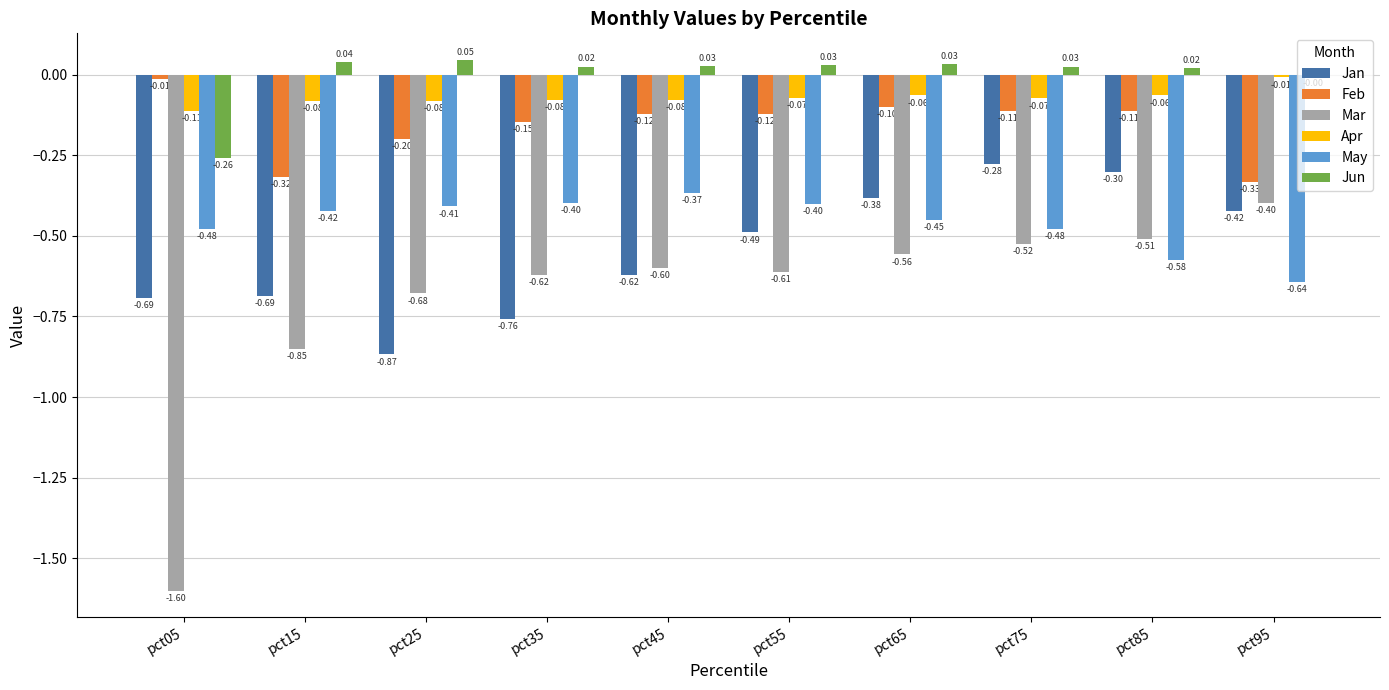

What is the sum of all Mar values?

-7.0